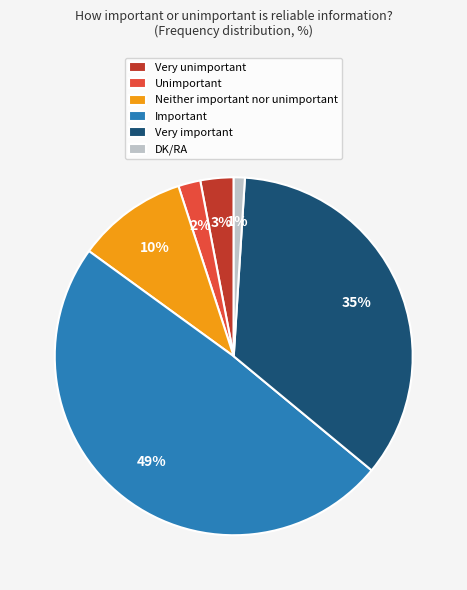

Do Very important and Unimportant together represent more than half of the pie?

No